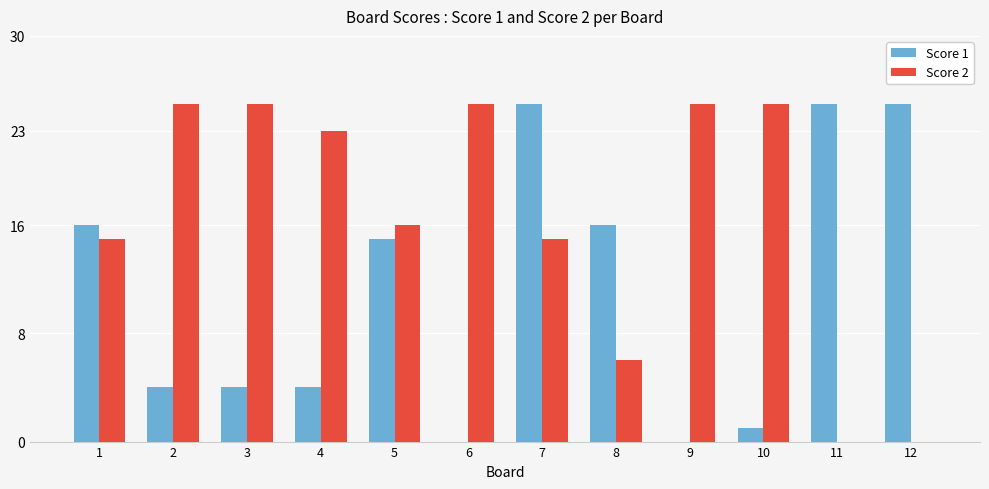

The Score 1 series shows 4 at 2. True or false?

True